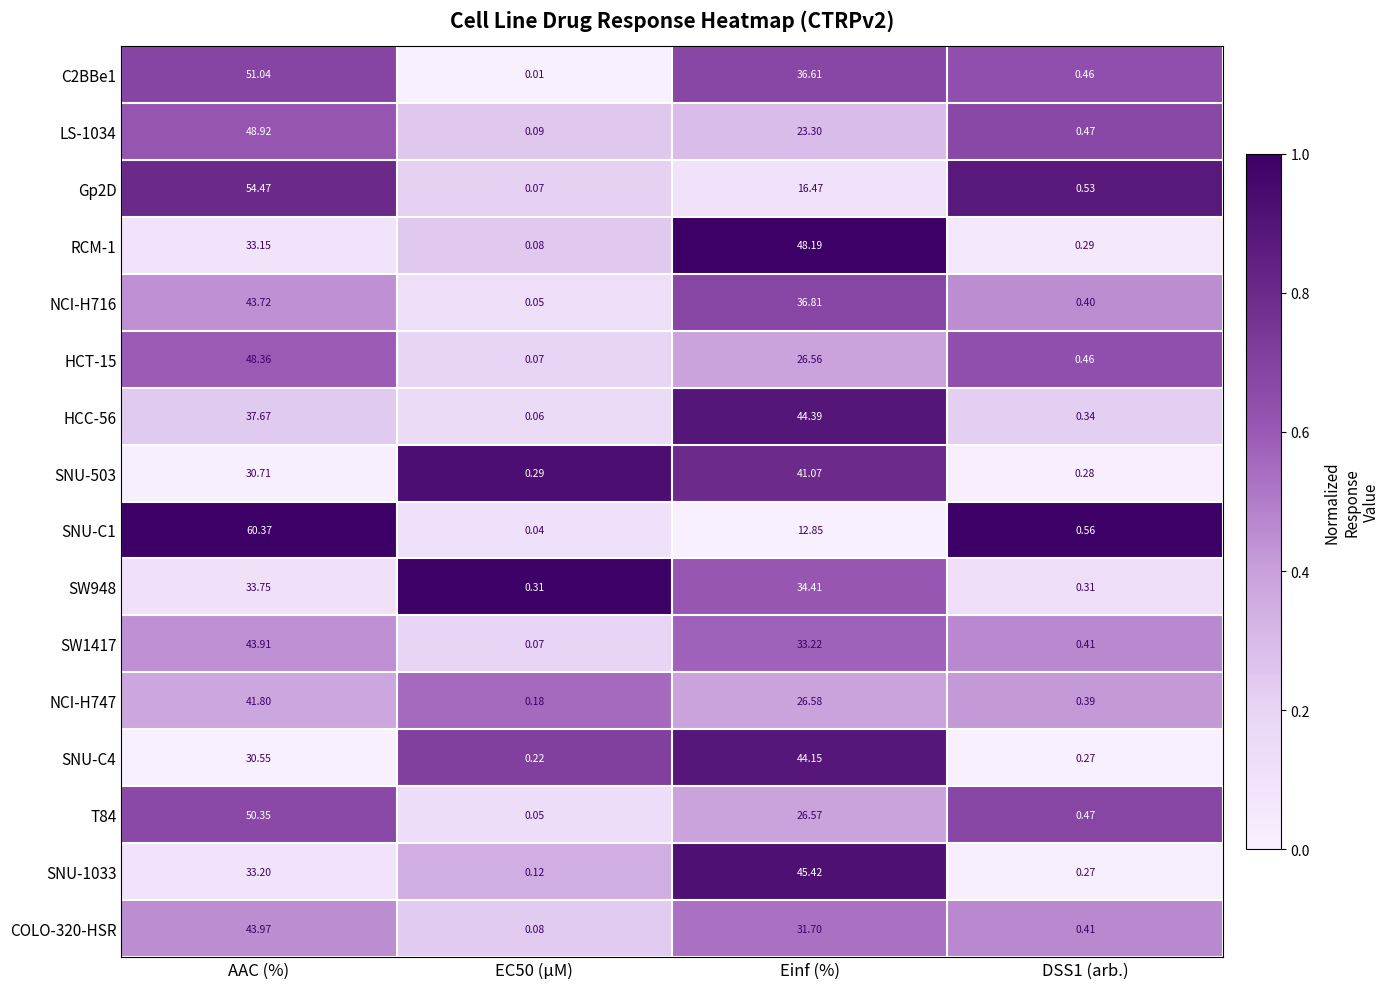

At which category is the sum across all series the highest?

AAC (%)